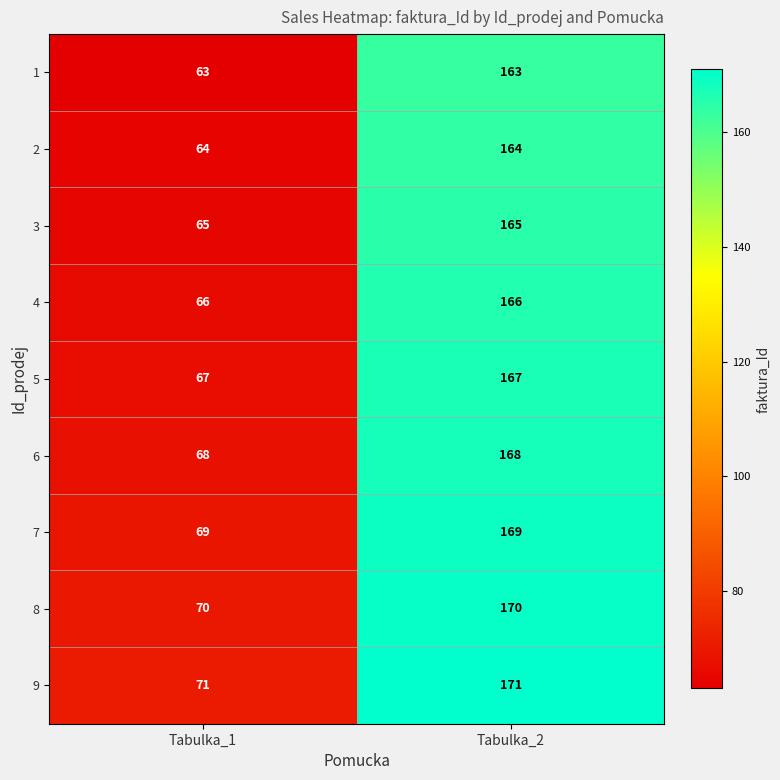

What is the spread (max minus min) of values at Tabulka_1?

8